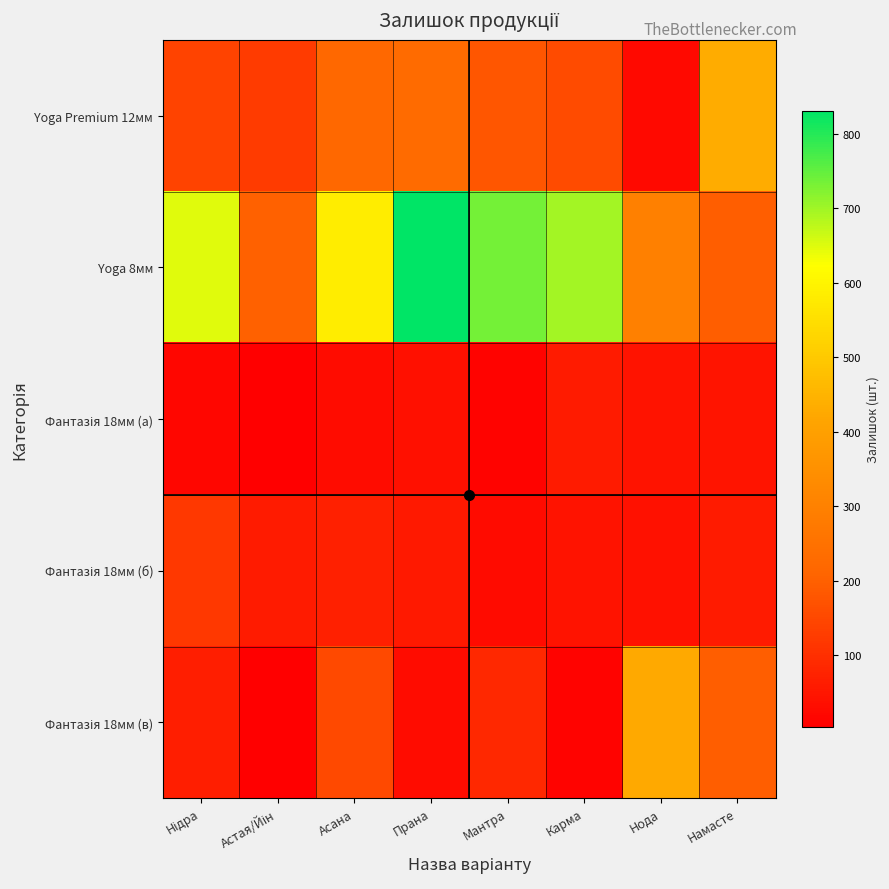

Rank the series at Нідра from highest to lowest value.

Yoga 8мм, Yoga Premium 12мм, Фантазія 18мм (б), Фантазія 18мм (в), Фантазія 18мм (a)